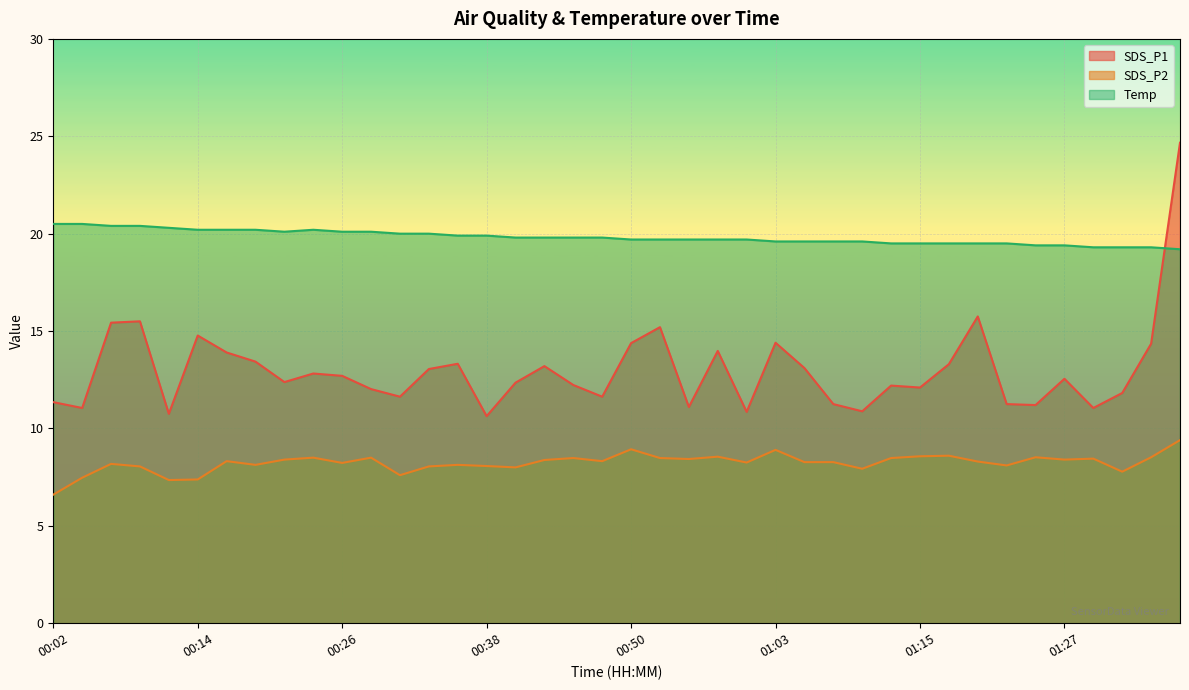

At which category does the chart reach its peak across all series?

01:37